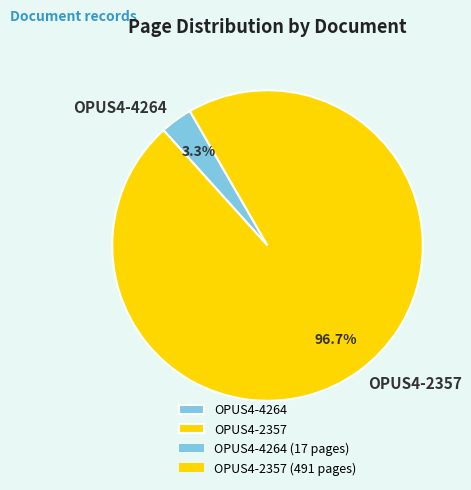

What is the smallest slice in the pie chart?

OPUS4-4264